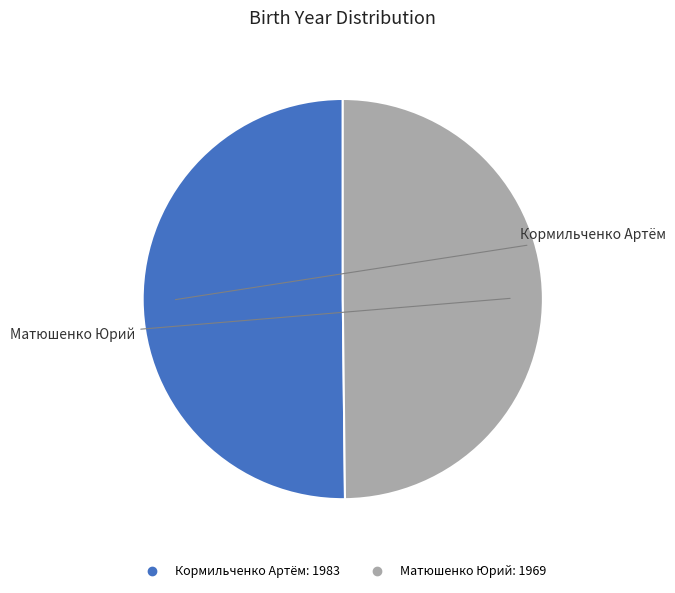

Is the sum of Кормильченко Артём and Матюшенко Юрий greater than half?

Yes